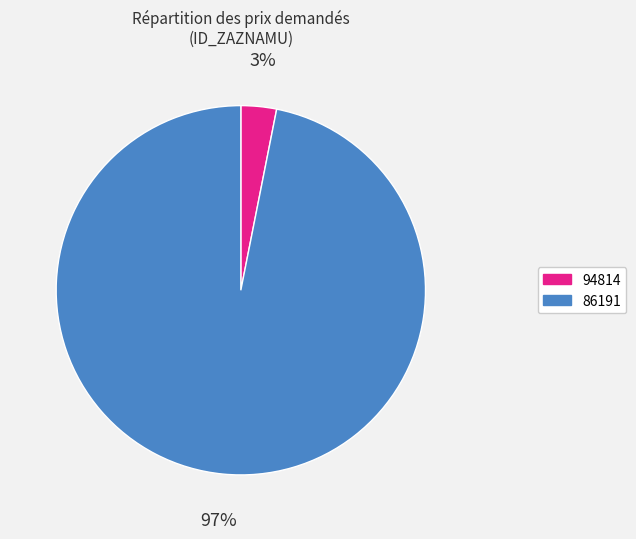

Do 86191 and 94814 together represent more than half of the pie?

Yes